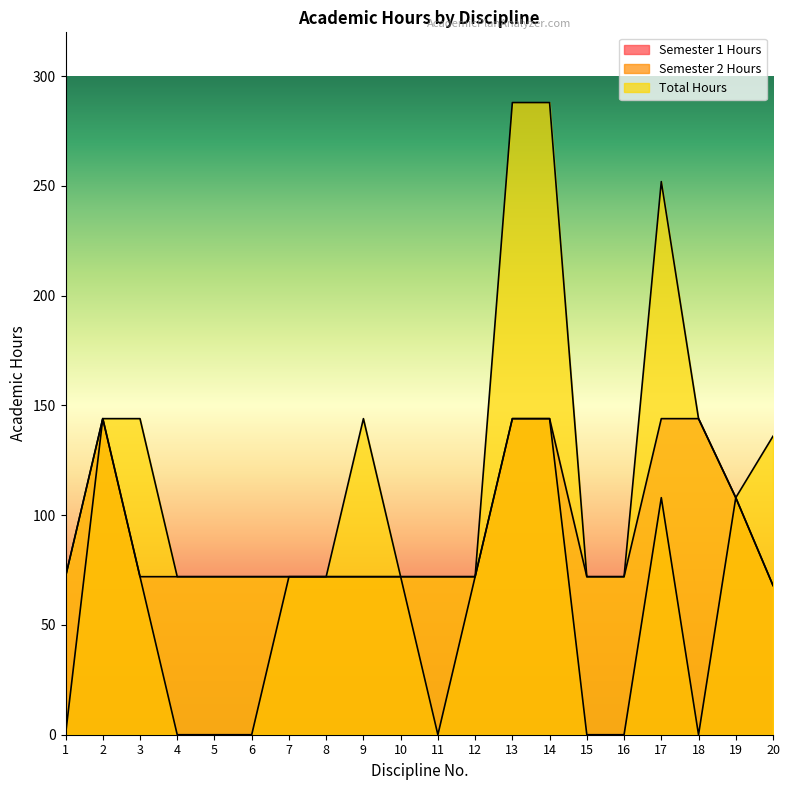

Which series has the largest range (max minus min)?

Total Hours